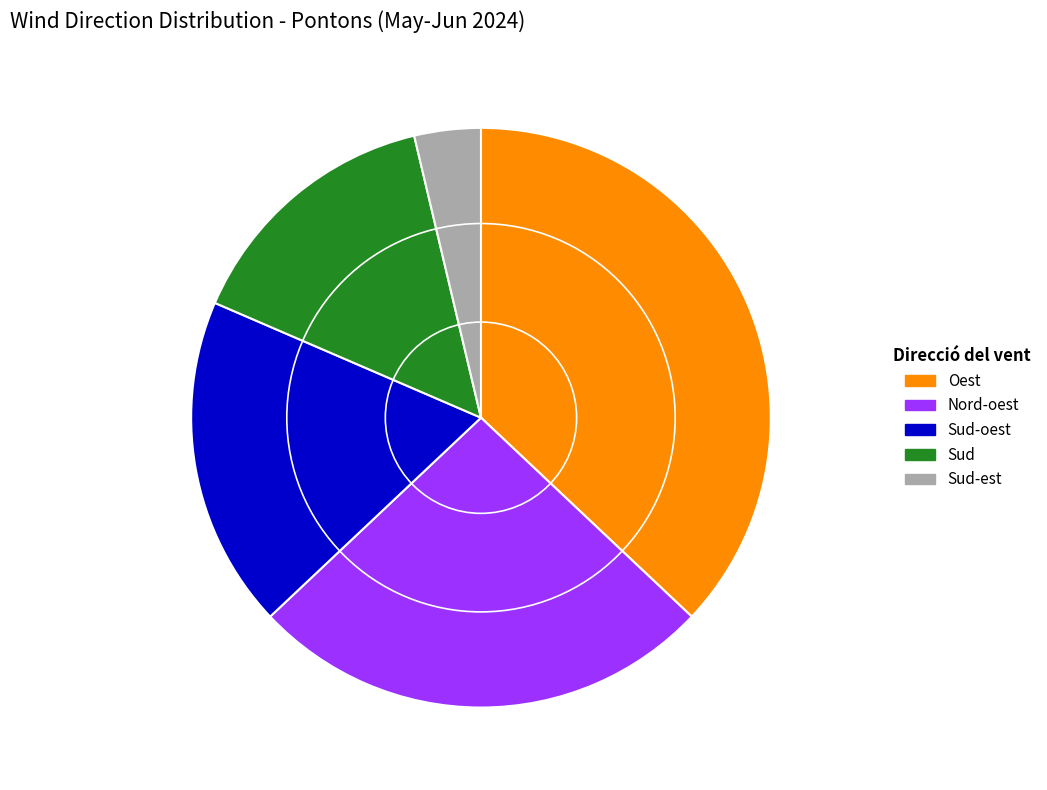

What is the smallest slice in the pie chart?

Sud-est